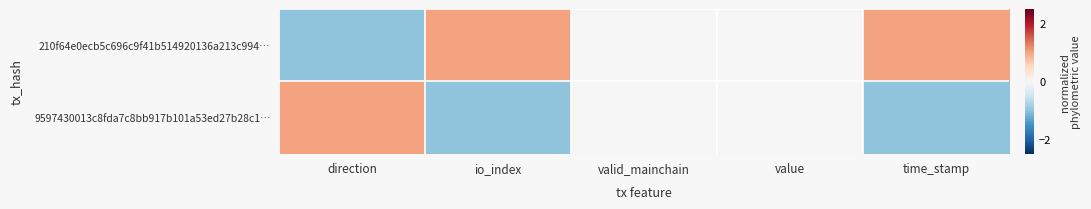

Reading left to right, list all the values displayed in this chart.

210f64e0ecb5c696c9f41b514920136a213c994…: direction=-1	io_index=1	valid_mainchain=0	value=0	time_stamp=1
9597430013c8fda7c8bb917b101a53ed27b28c1…: direction=1	io_index=-1	valid_mainchain=0	value=0	time_stamp=-1